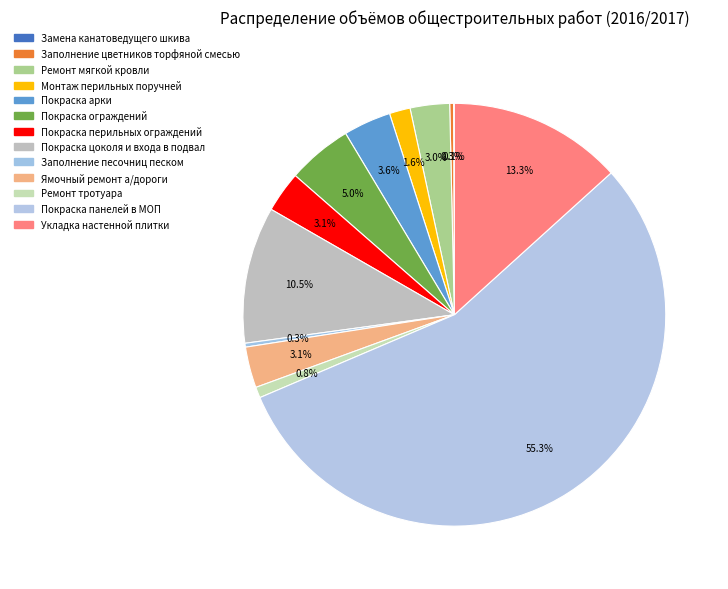

Which has a higher value, Ремонт мягкой кровли or Покраска панелей в МОП?

Покраска панелей в МОП